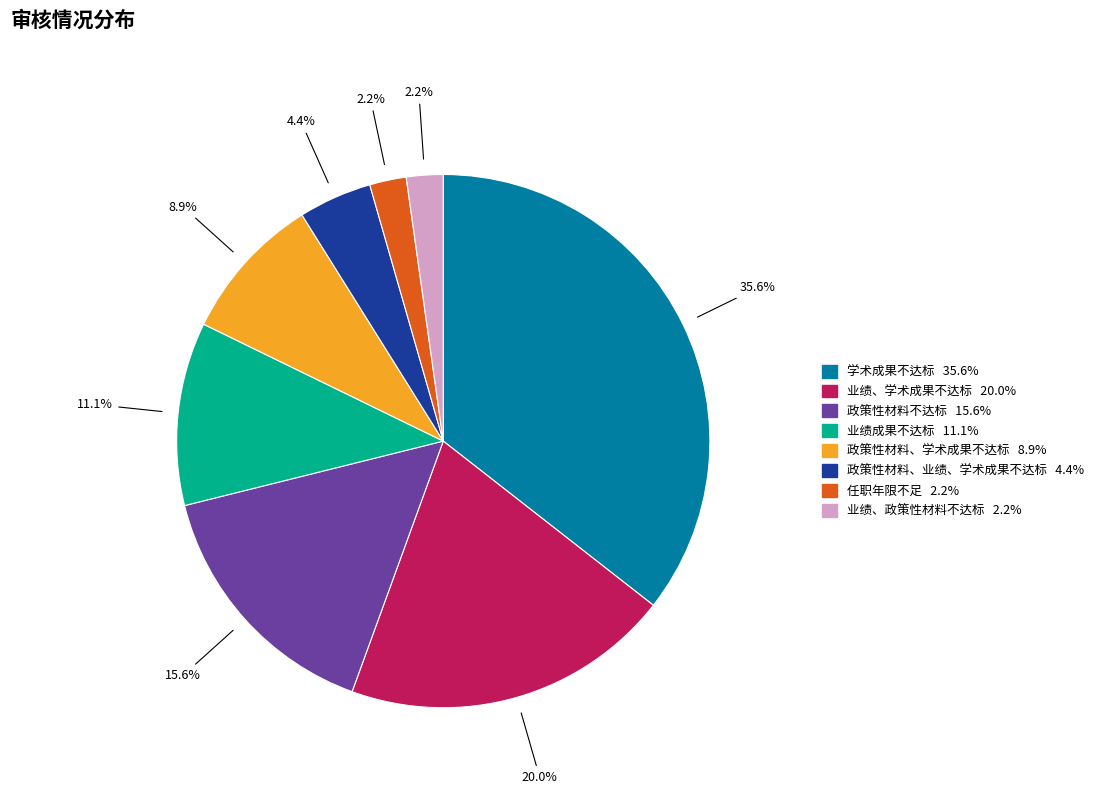

Is there a majority slice in this chart?

No